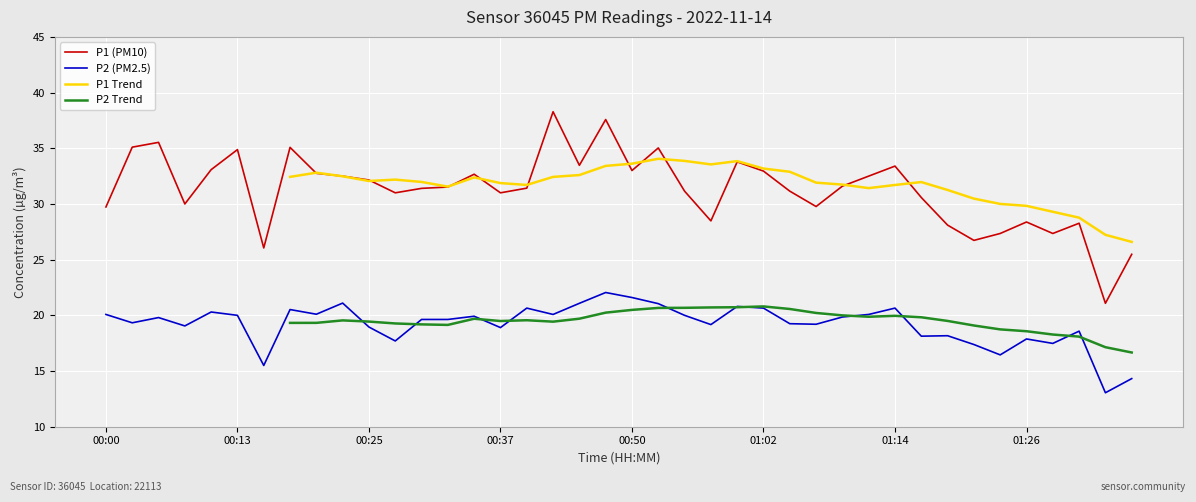

How many categories are shown in the chart?

40